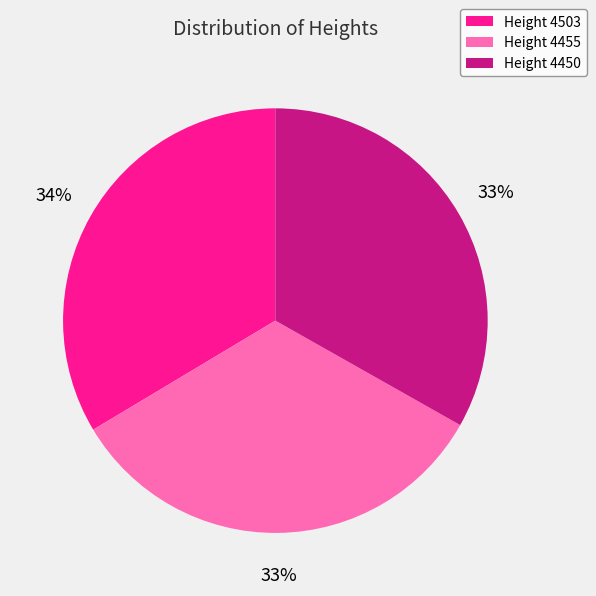

To the nearest percent, what is the combined percentage of Height 4450 and Height 4503?

67%